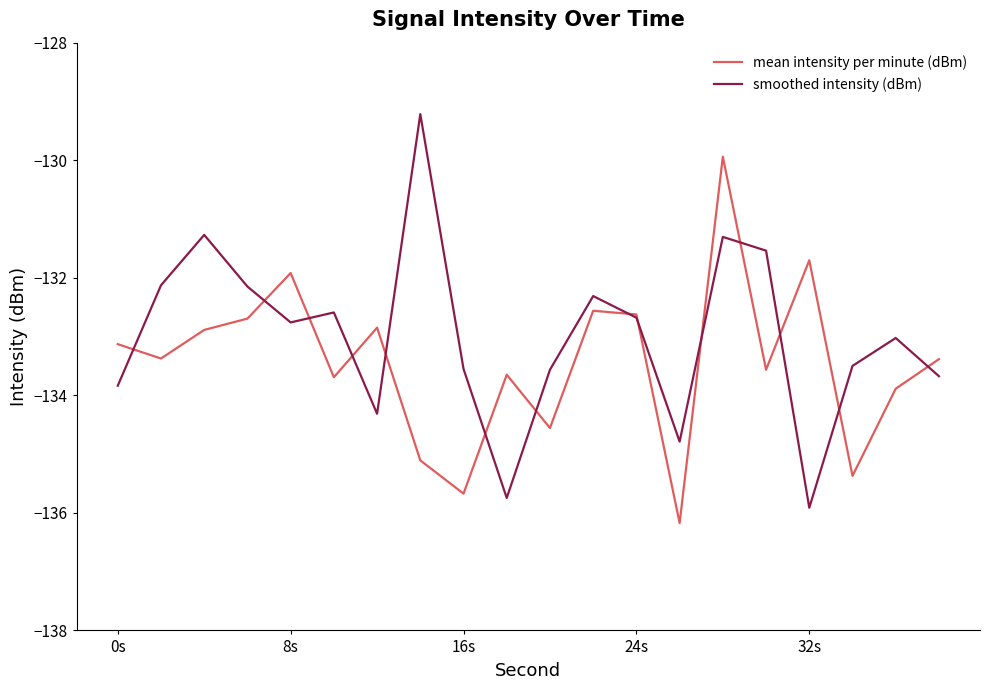

What is the minimum value for mean intensity per minute (dBm)?

-136.2